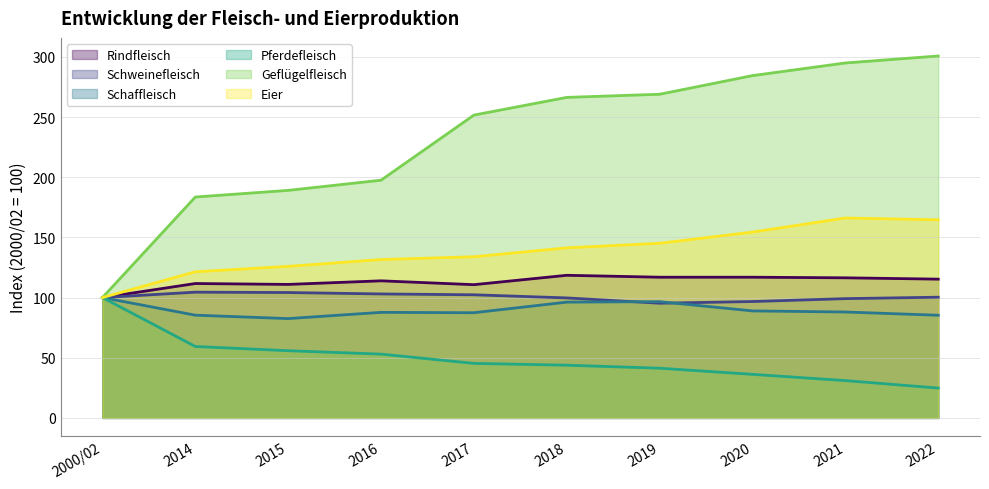

What is the difference between the second highest and minimum values in the Eier series?

64.6